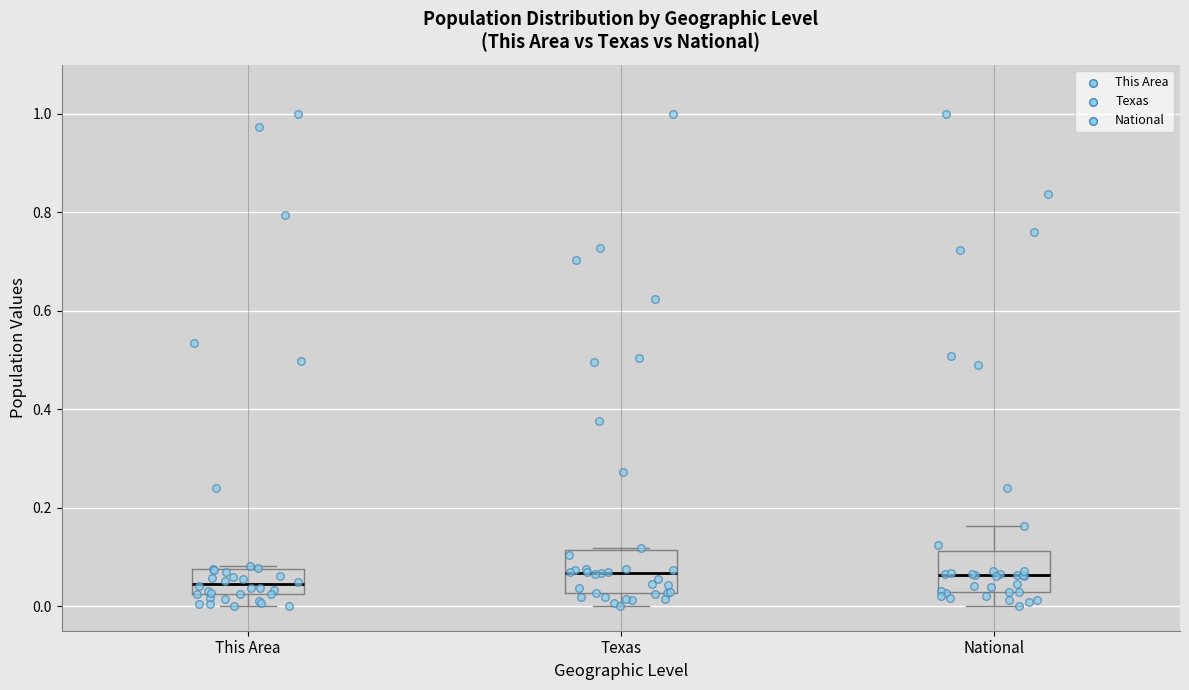

Reading left to right, transcribe this box plot: for each box, give where its median line is, the range the box spans, and where its two whiskers end, as read against the y-axis. The values are not printed on the chart, so give them approximately, as read against the axis.

This Area: median 0.04, box 0.02 to 0.08, whiskers 0.00 to 0.08 (just above the box's upper edge)
Texas: median 0.06, box 0.02 to 0.12, whiskers 0.00 to 0.12
National: median 0.06, box 0.02 to 0.12, whiskers 0.00 to 0.16